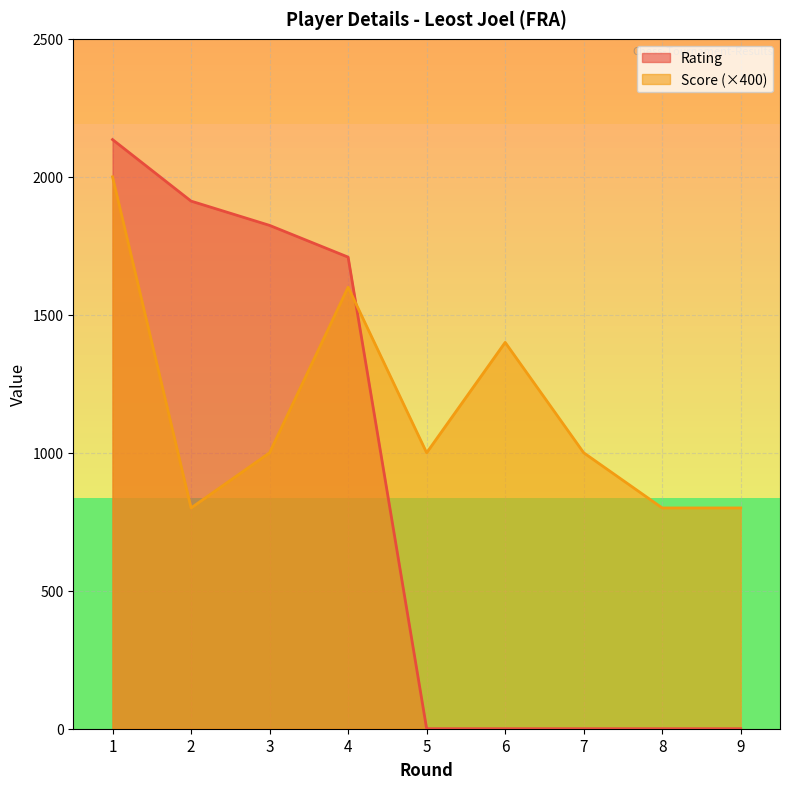

The Rating series shows -747 at 5. True or false?

False